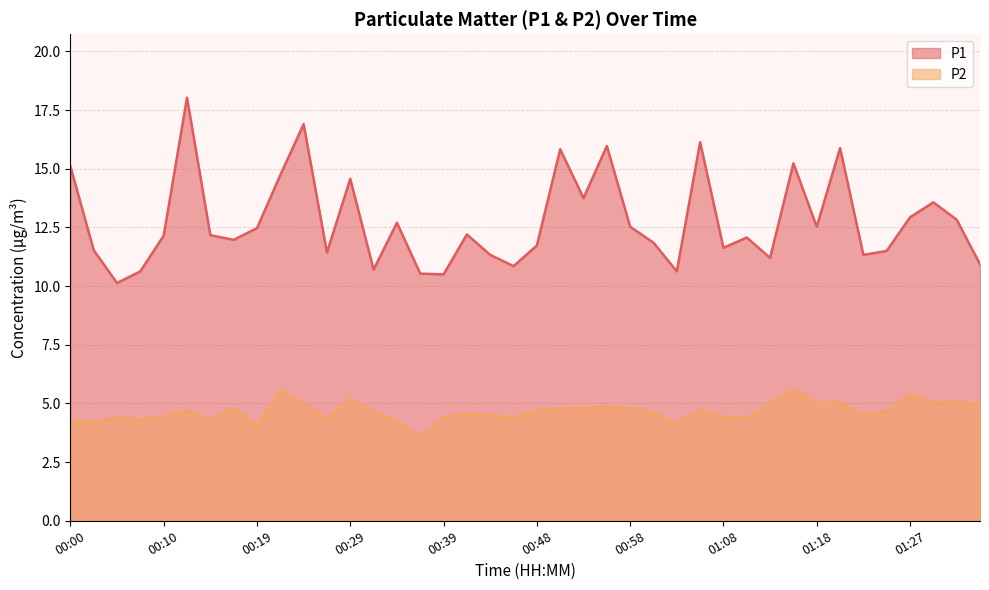

True or false: P2 and P1 intersect in this chart.

False